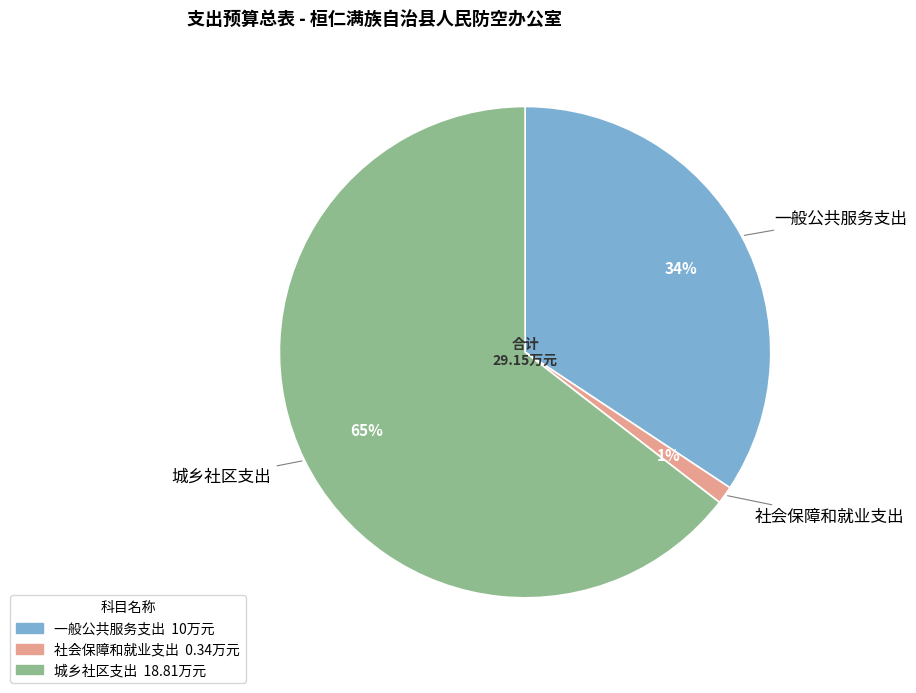

To the nearest percent, what is the average slice percentage?

33%